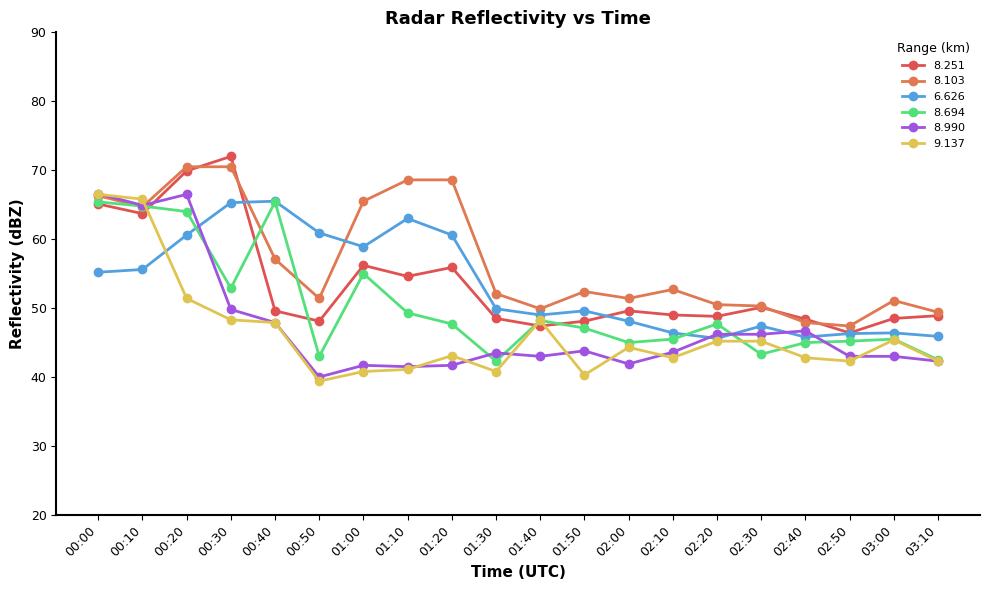

After their last crossing, which series has the higher values: 8.251 or 8.990?

8.251